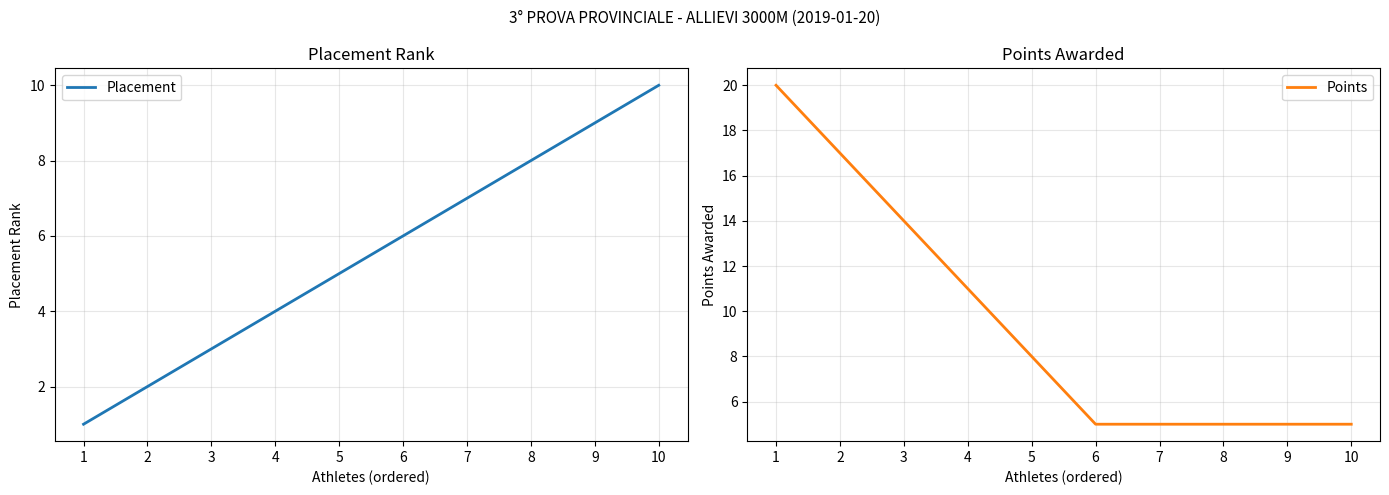

Which category has the lowest value in the Placement series?

1